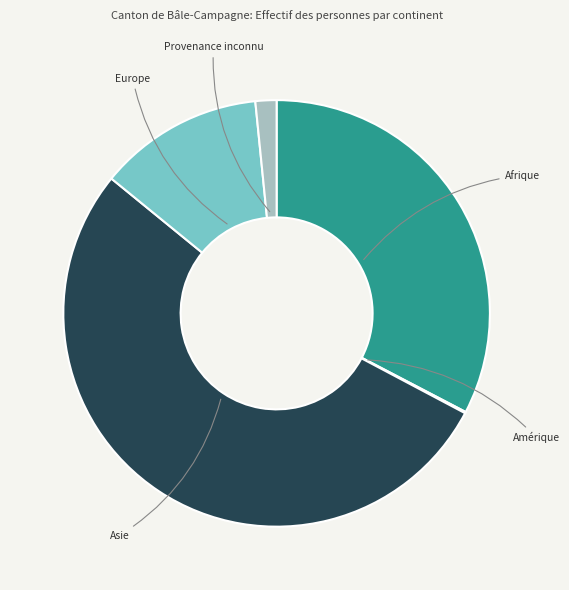

Combined, do Asie and Afrique account for over 50%?

Yes